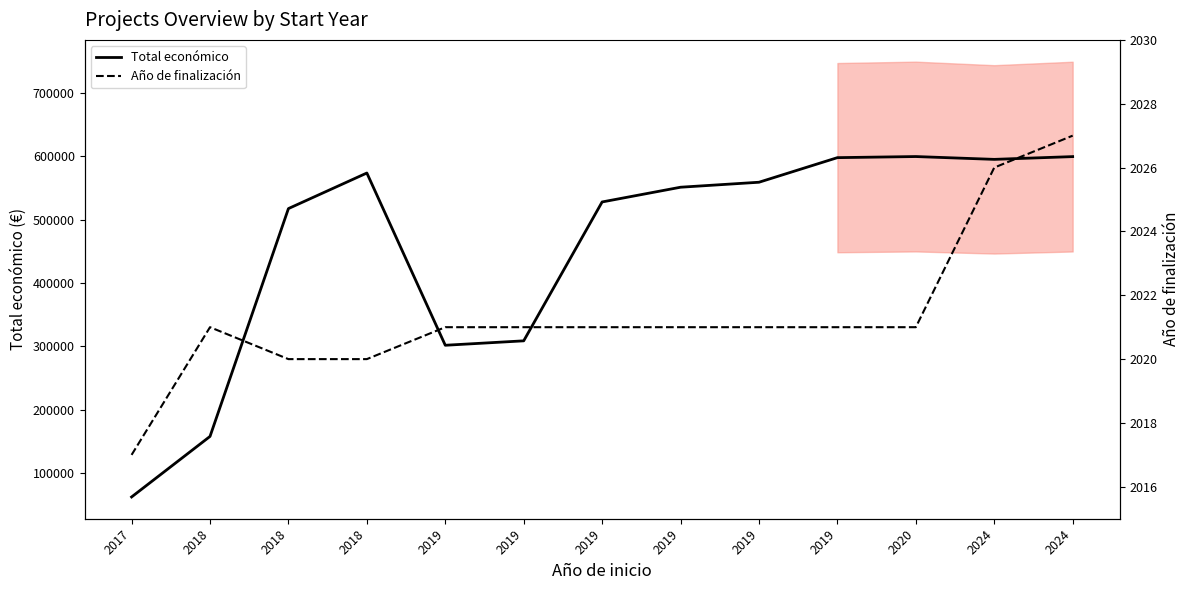

Does the chart display data point markers on the line(s)?

No